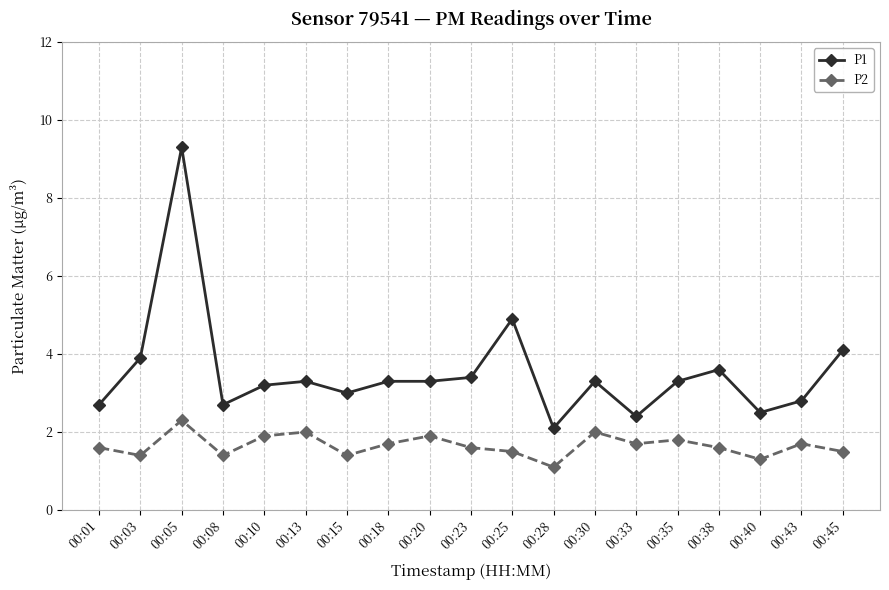

What is the difference between the highest and lowest values at 00:30?

1.3